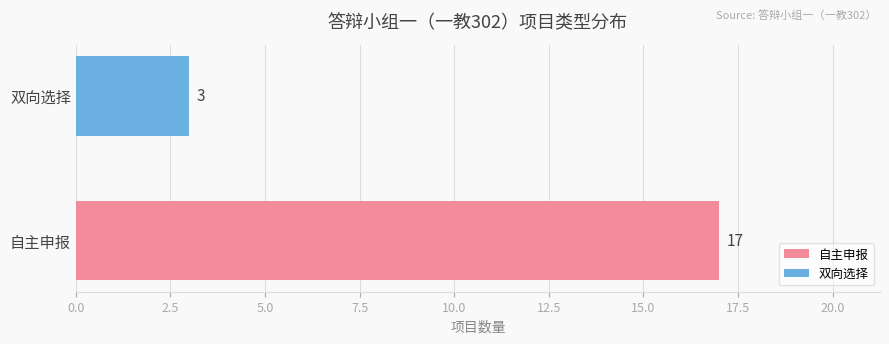

Which series has the widest spread of values?

自主申报